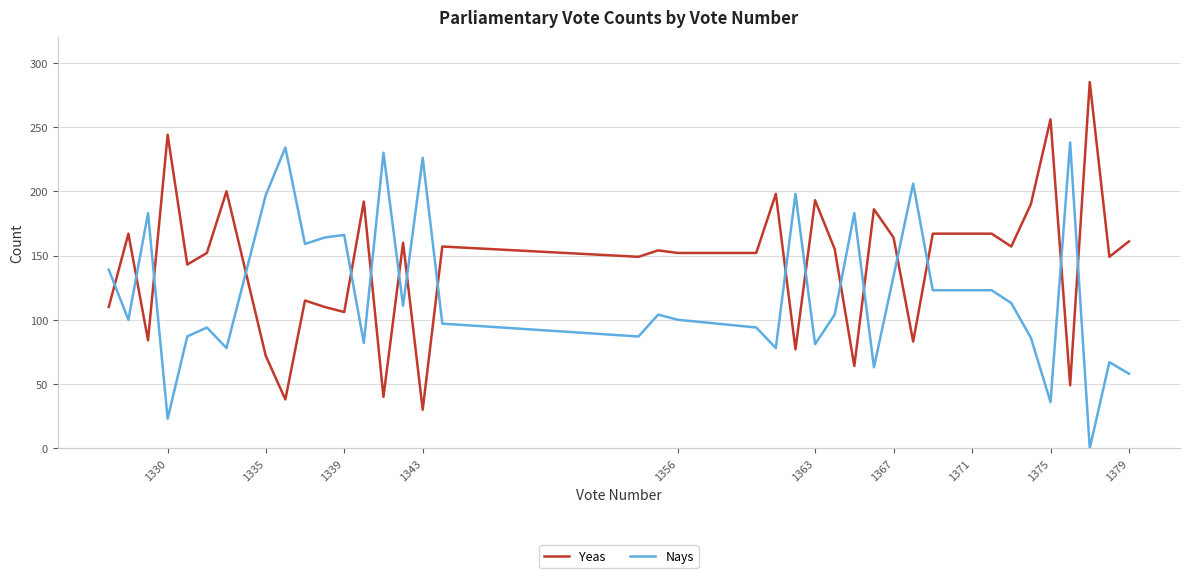

True or false: Yeas and Nays intersect in this chart.

True